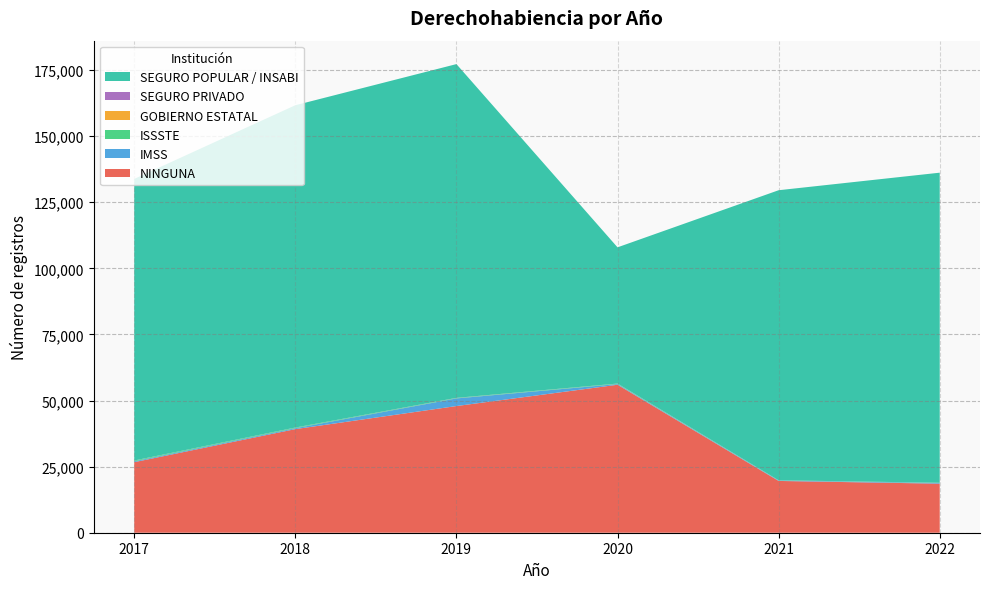

Reading right to left, extract all data points from this chart.

NINGUNA: 2022=18556	2021=19588	2020=55977	2019=47918	2018=39192	2017=26686
IMSS: 2022=241	2021=180	2020=259	2019=2883	2018=339	2017=323
ISSSTE: 2022=107	2021=73	2020=176	2019=163	2018=241	2017=278
GOBIERNO ESTATAL: 2022=1	2021=0	2020=5	2019=3	2018=2	2017=8
SEGURO PRIVADO: 2022=3	2021=0	2020=8	2019=49	2018=13	2017=16
SEGURO POPULAR / INSABI: 2022=117287	2021=109718	2020=51531	2019=126255	2018=121923	2017=106519